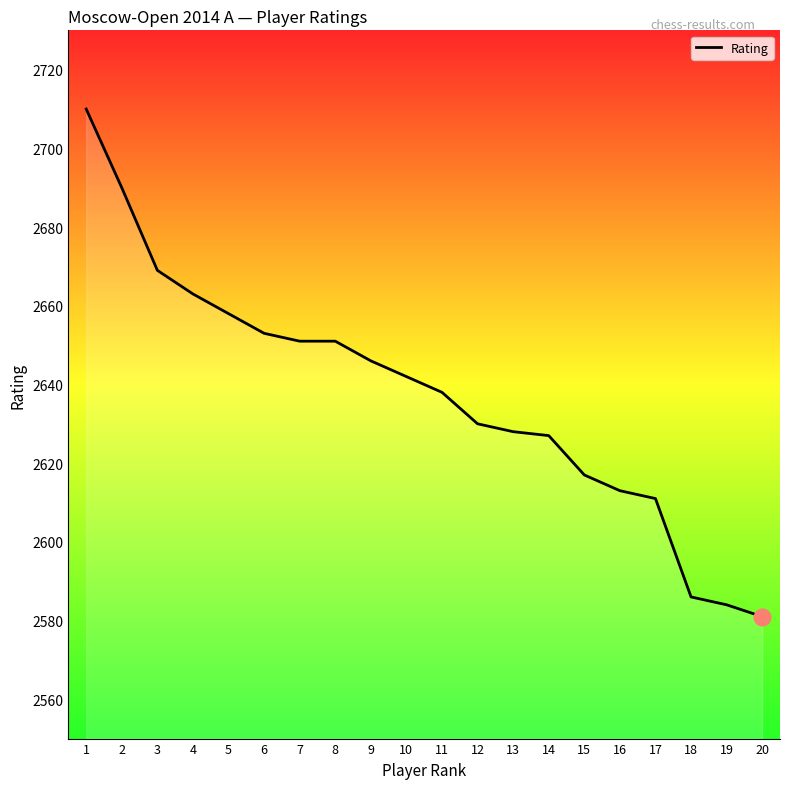

What is the average value?

2637